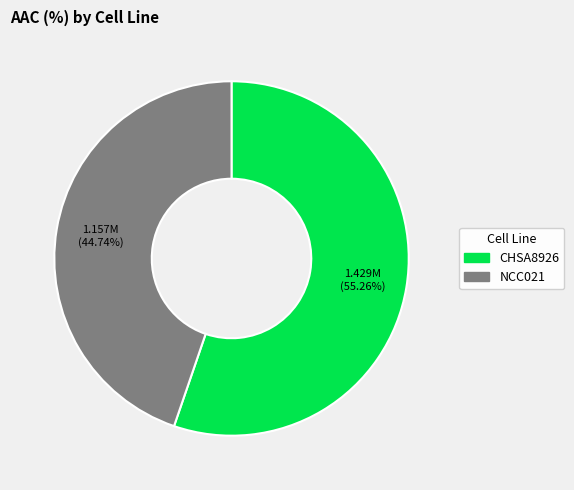

Between CHSA8926 and NCC021, which is larger?

CHSA8926